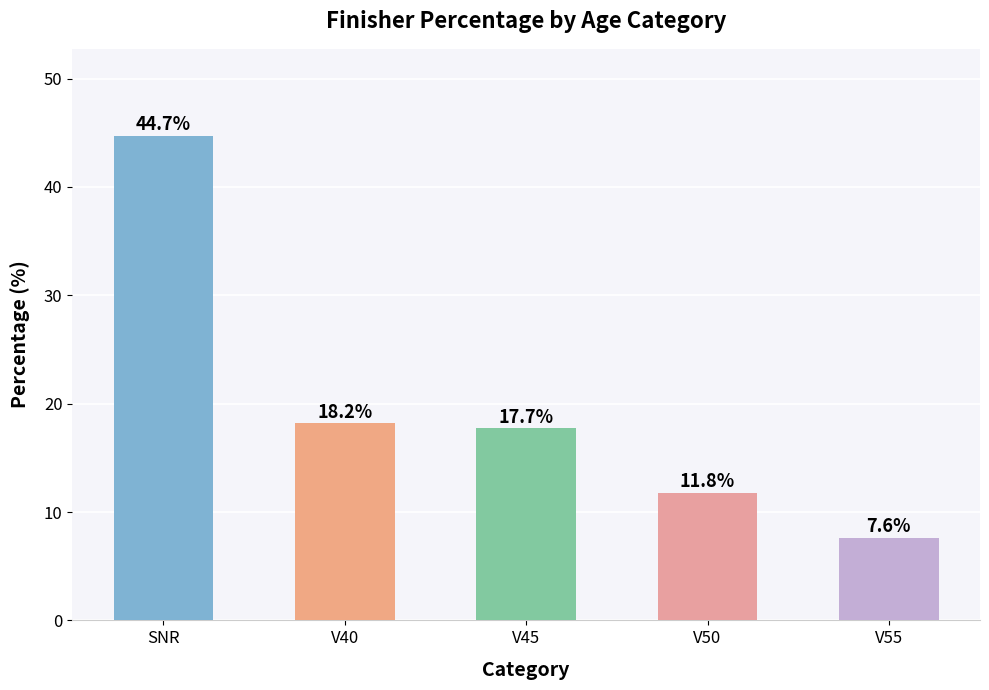

Reading left to right, what are all the values shown in this chart?

SNR=44.7	V40=18.2	V45=17.7	V50=11.8	V55=7.6